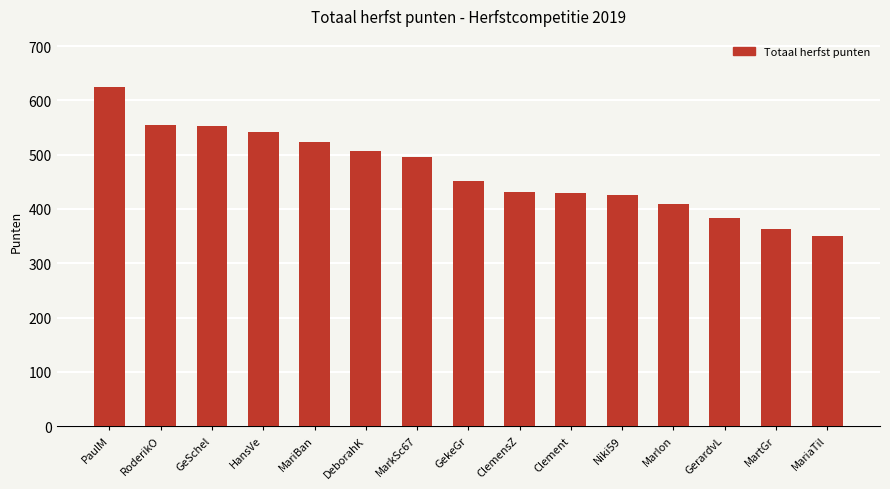

Which category has the highest value across all series?

PaulM